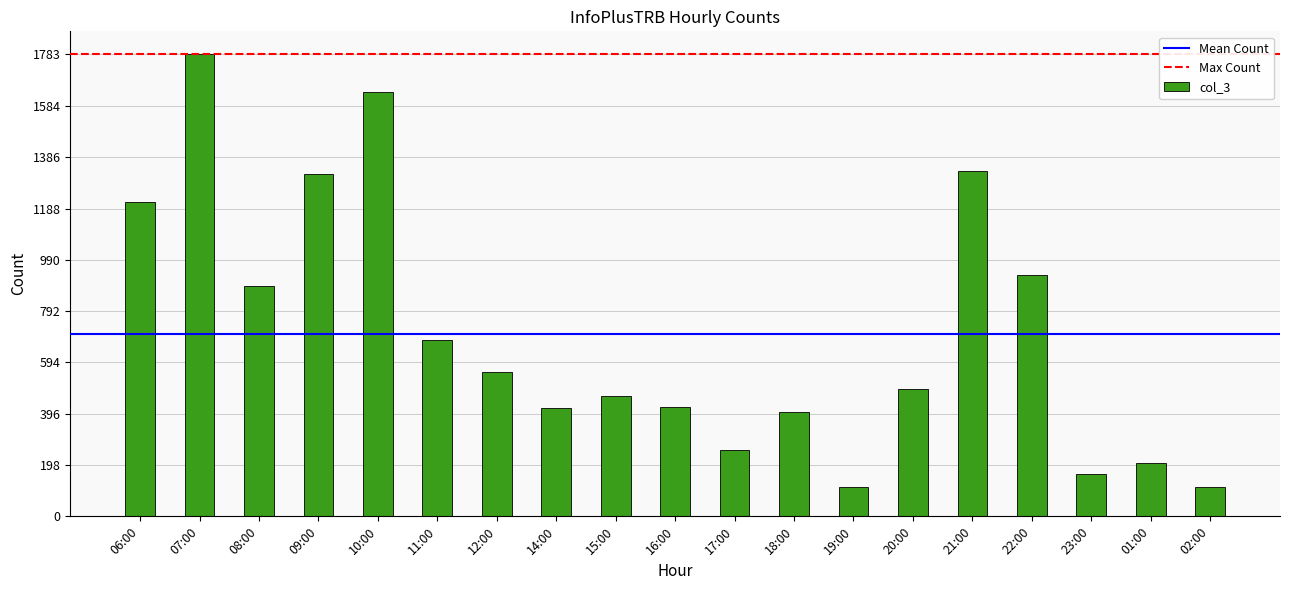

The chart shows a value of 556 at 12:00. True or false?

True